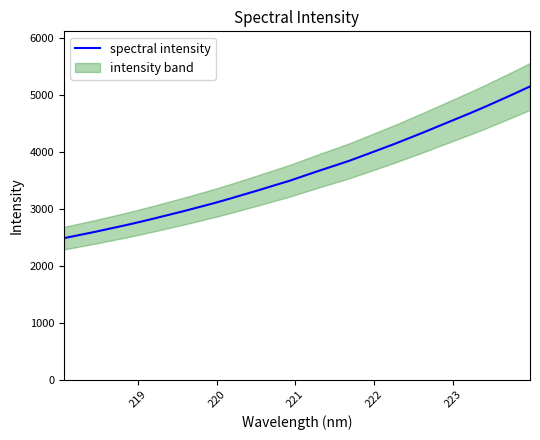

How many lines are shown in the chart?

1